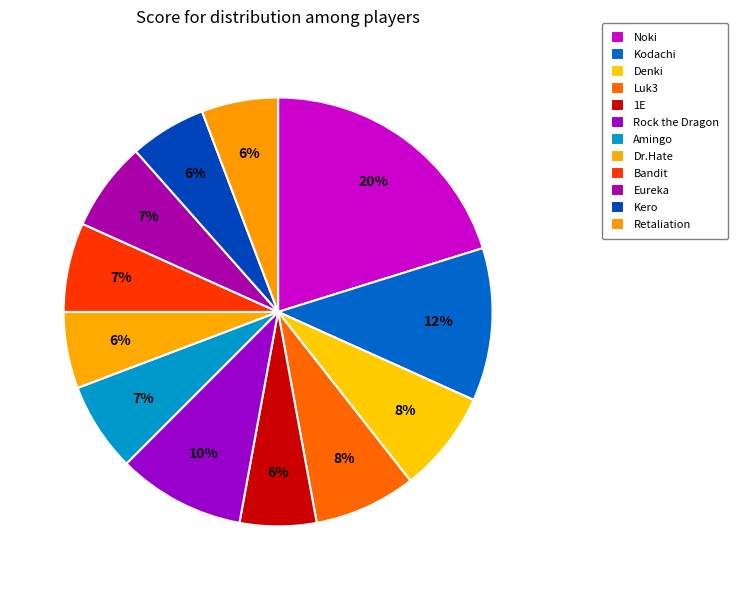

True or false: Retaliation accounts for 1% of the total.

False